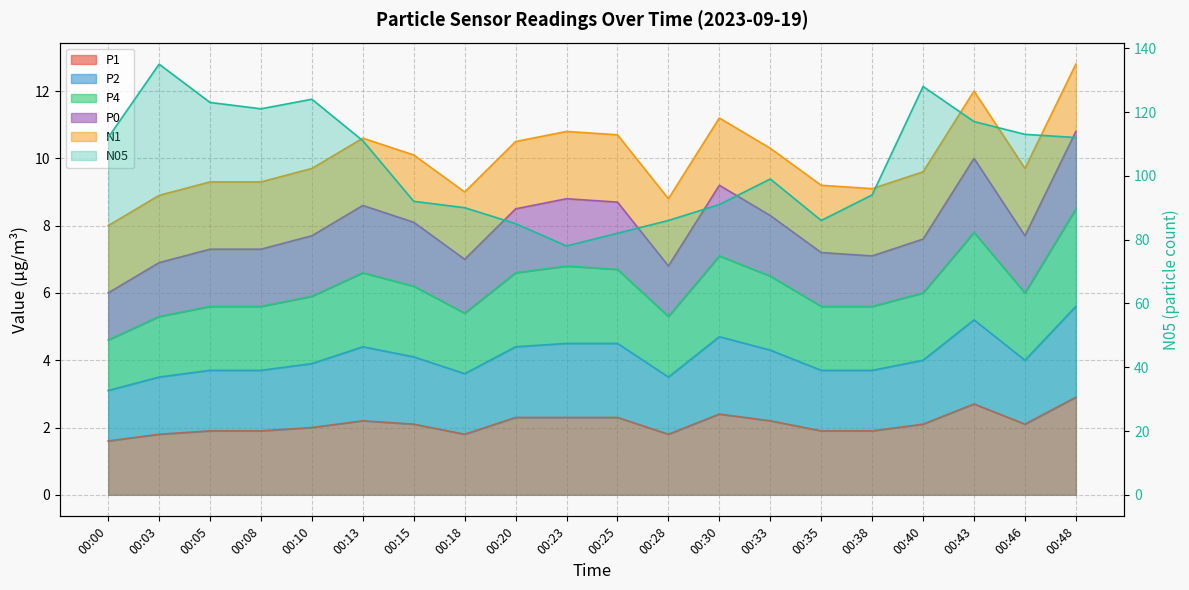

How many data points does each series have?

20